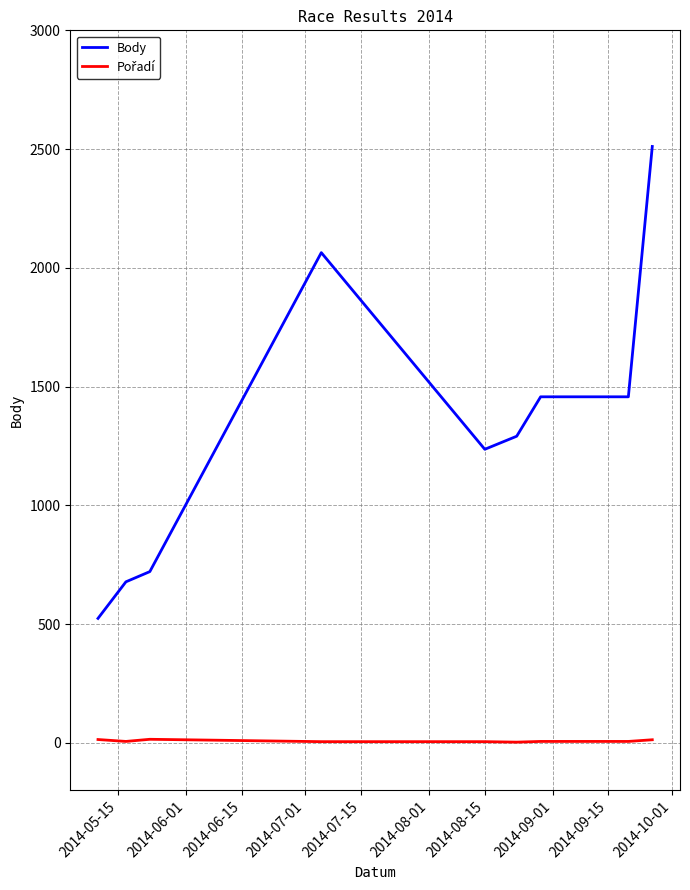

Which series has the largest range (max minus min)?

Body